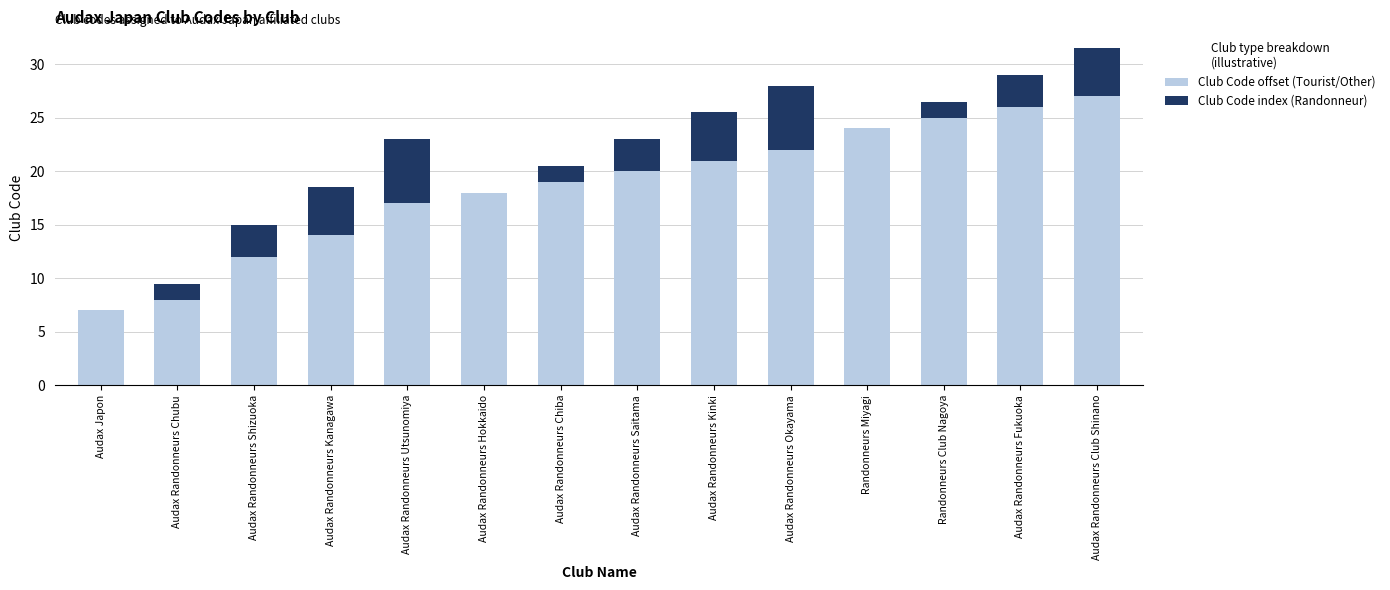

Reading right to left, transcribe the values for Club Code offset (Tourist/Other).

Audax Randonneurs Club Shinano=27.0	Audax Randonneurs Fukuoka=26.0	Randonneurs Club Nagoya=25.0	Randonneurs Miyagi=24.0	Audax Randonneurs Okayama=22.0	Audax Randonneurs Kinki=21.0	Audax Randonneurs Saitama=20.0	Audax Randonneurs Chiba=19.0	Audax Randonneurs Hokkaido=18.0	Audax Randonneurs Utsunomiya=17.0	Audax Randonneurs Kanagawa=14.0	Audax Randonneurs Shizuoka=12.0	Audax Randonneurs Chubu=8.0	Audax Japon=7.0